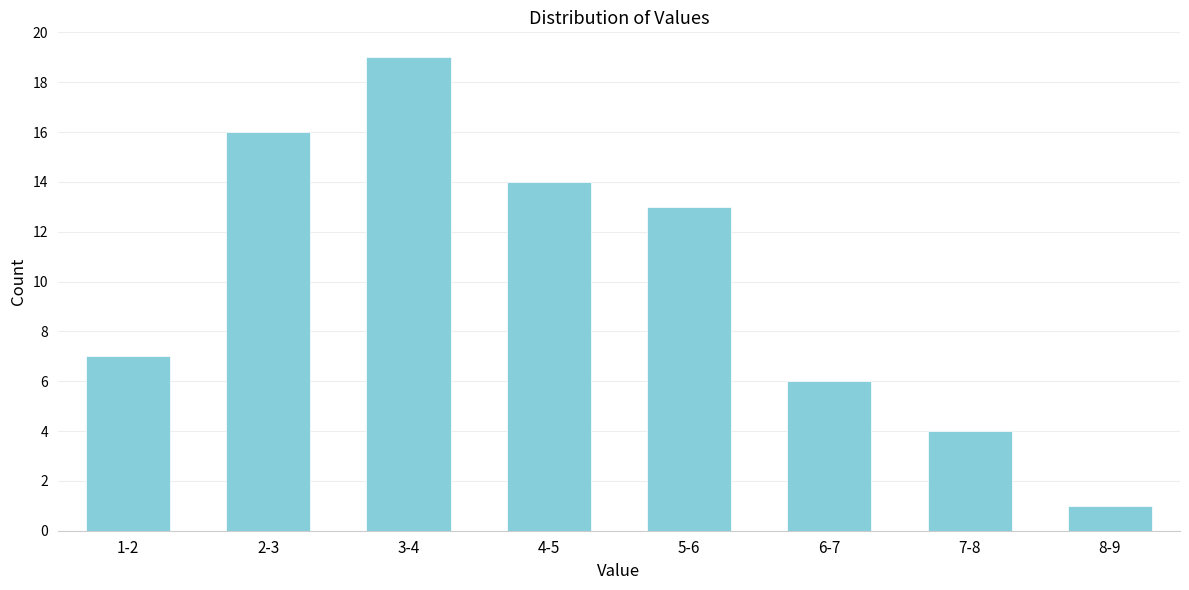

Reading left to right, what are all the values shown in this chart?

1-2=7	2-3=16	3-4=19	4-5=14	5-6=13	6-7=6	7-8=4	8-9=1